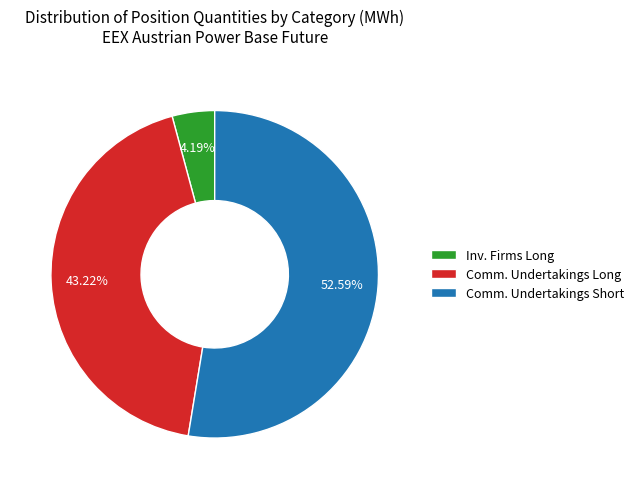

Combined, do Inv. Firms Long and Comm. Undertakings Short account for over 50%?

Yes